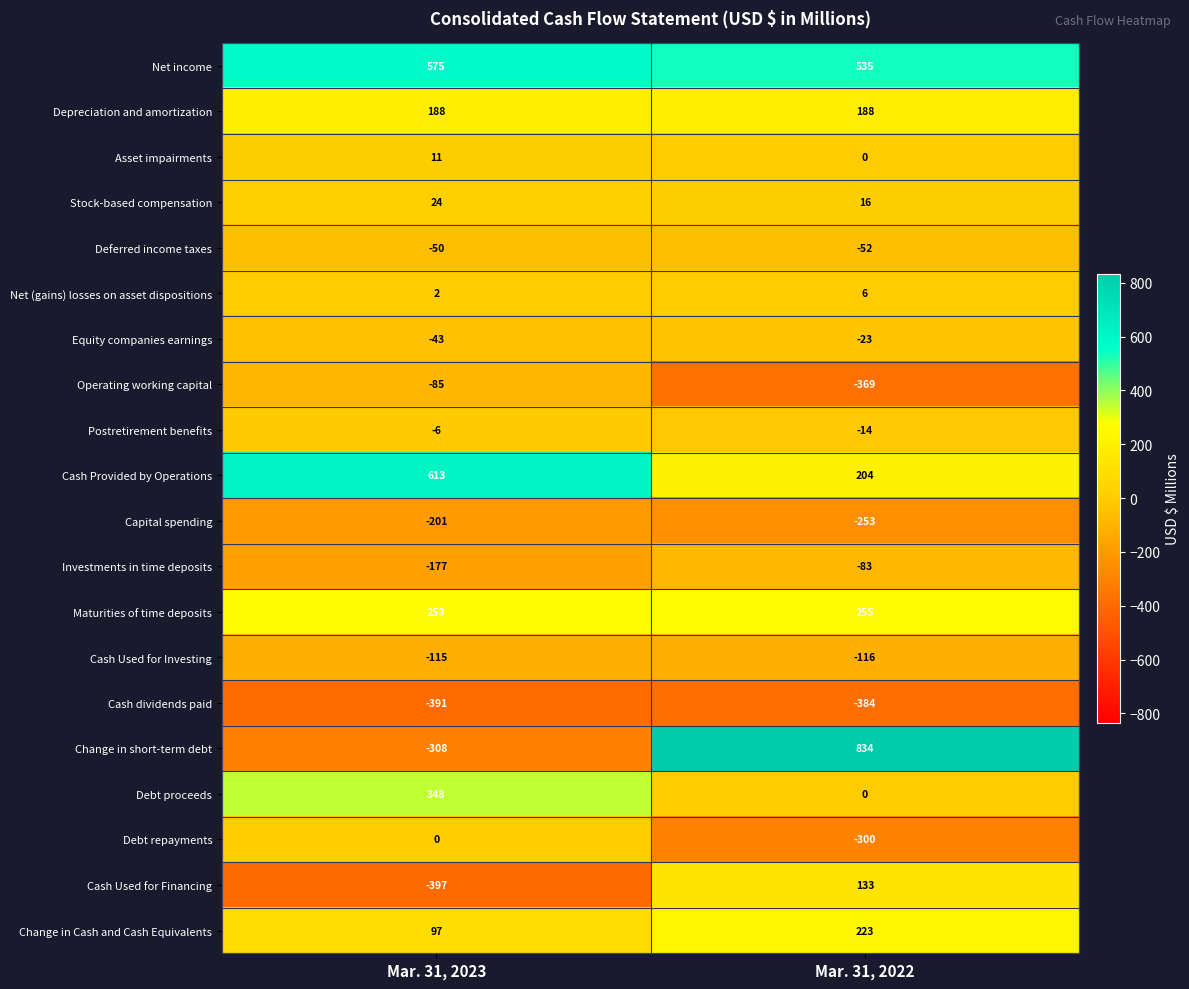

True or false: Net income has a value of 575 at Mar. 31, 2023.

True